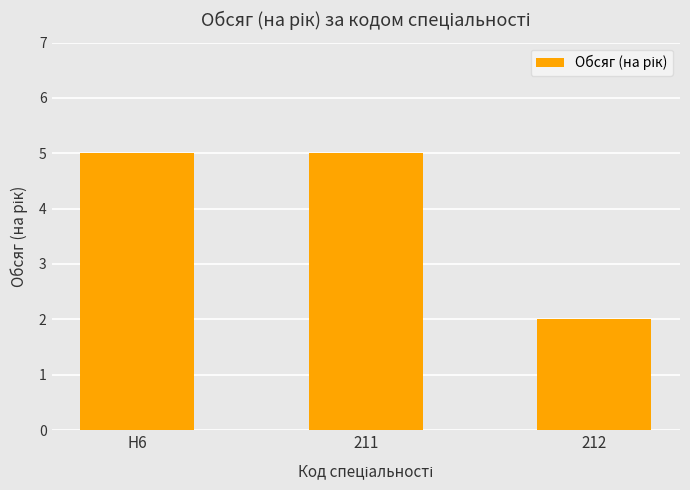

Reading right to left, transcribe all the data shown in this chart.

2	5	5